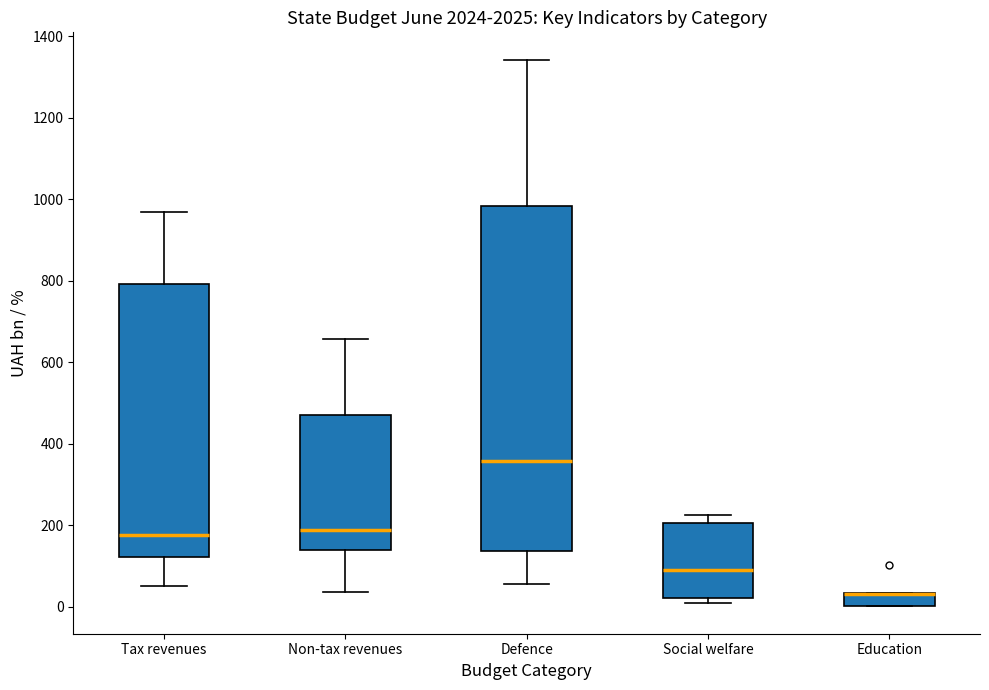

Where is the lower edge of the box for Social welfare on the y-axis? The values are not printed on the chart, so give them approximately, as read against the axis.

20